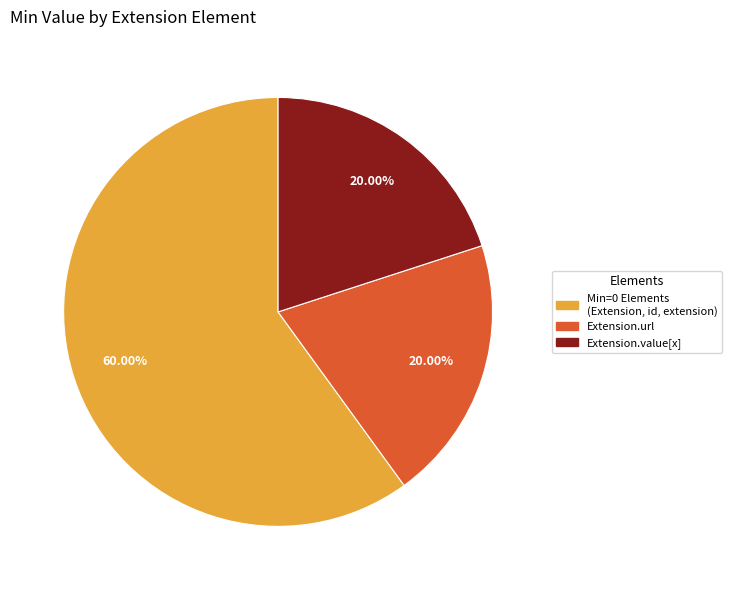

How many slices are in this pie chart?

3